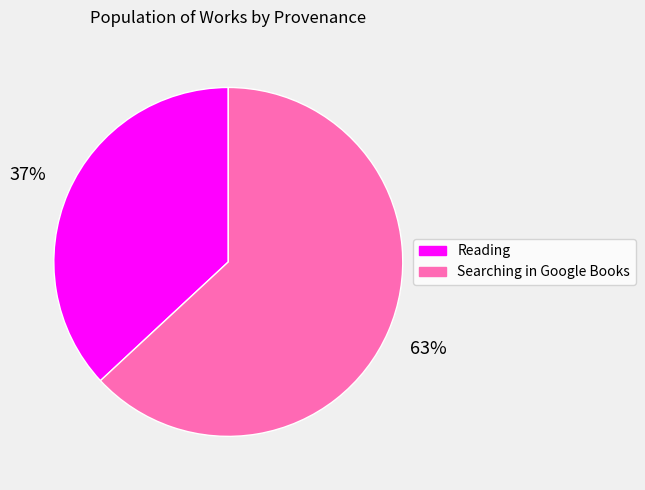

To the nearest percent, what percentage of the pie is Reading?

37%